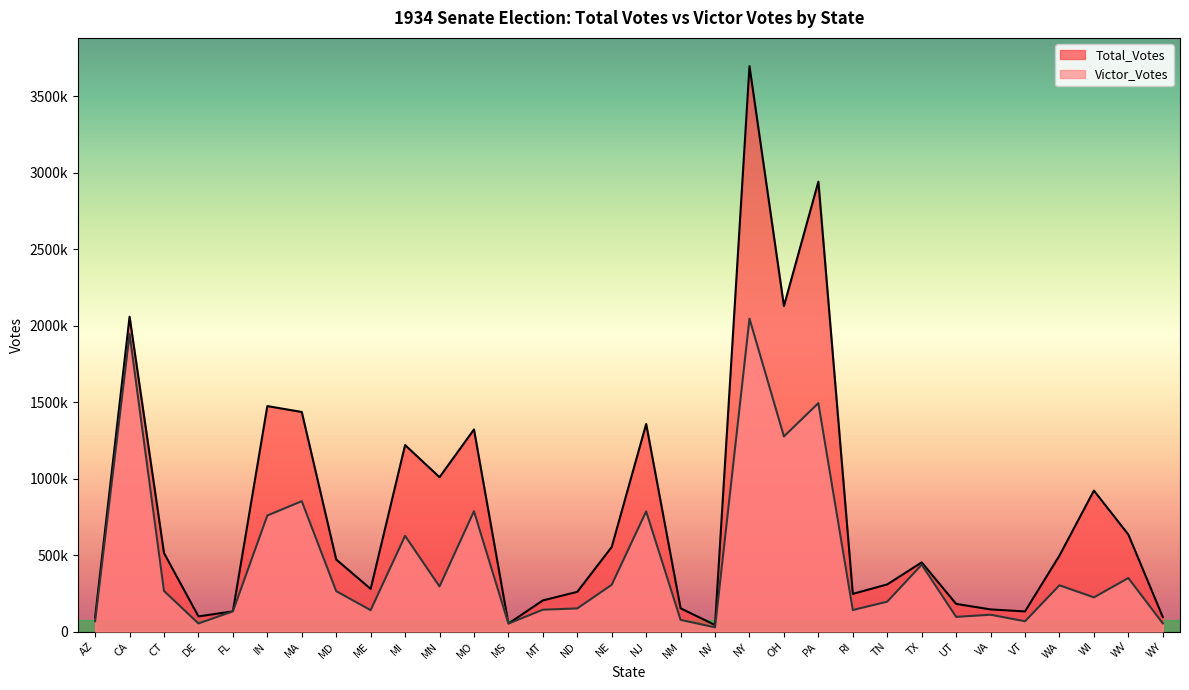

Where is Total_Votes nearest to the value 1870286?

CA